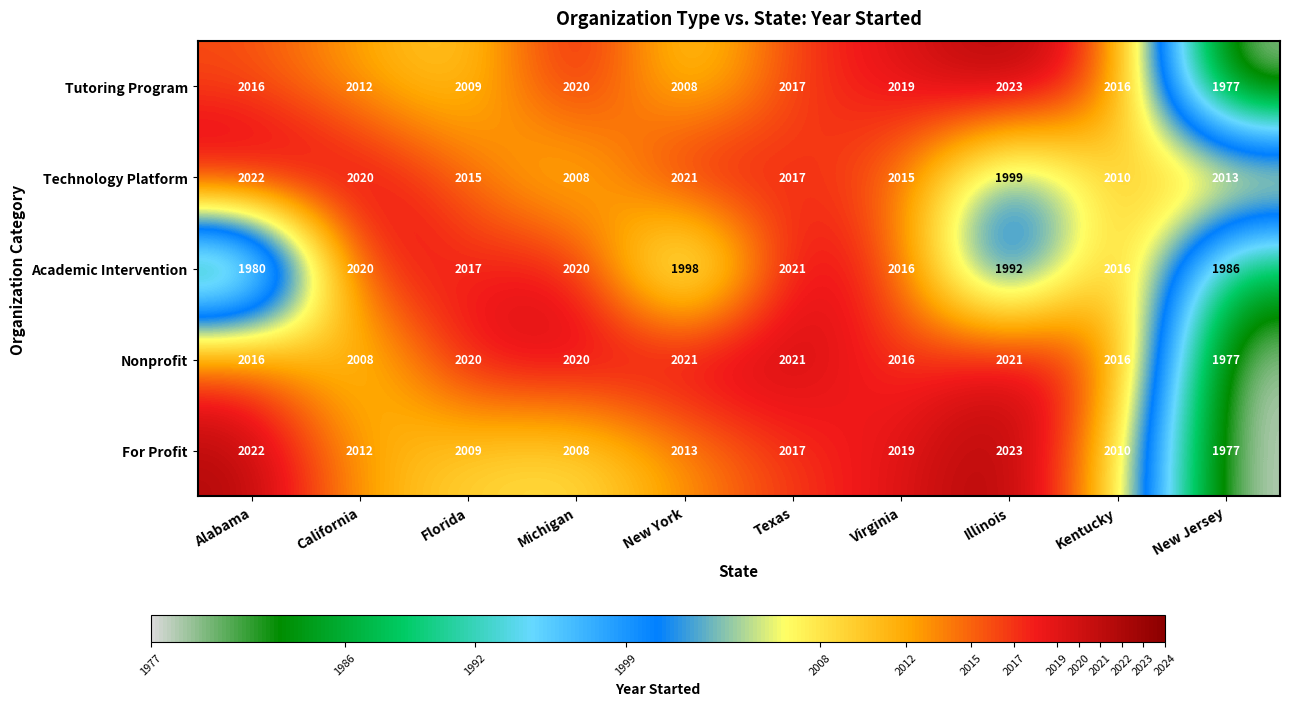

Is the value of Technology Platform at Illinois greater than the value of For Profit at Virginia?

No